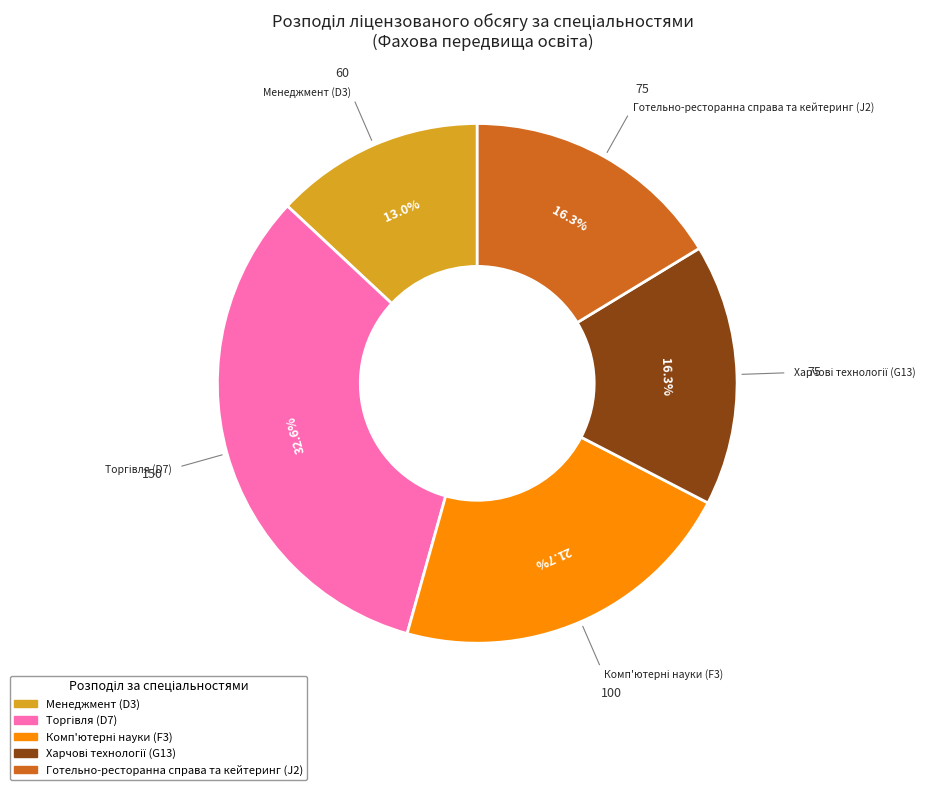

Does any single category account for the majority?

No